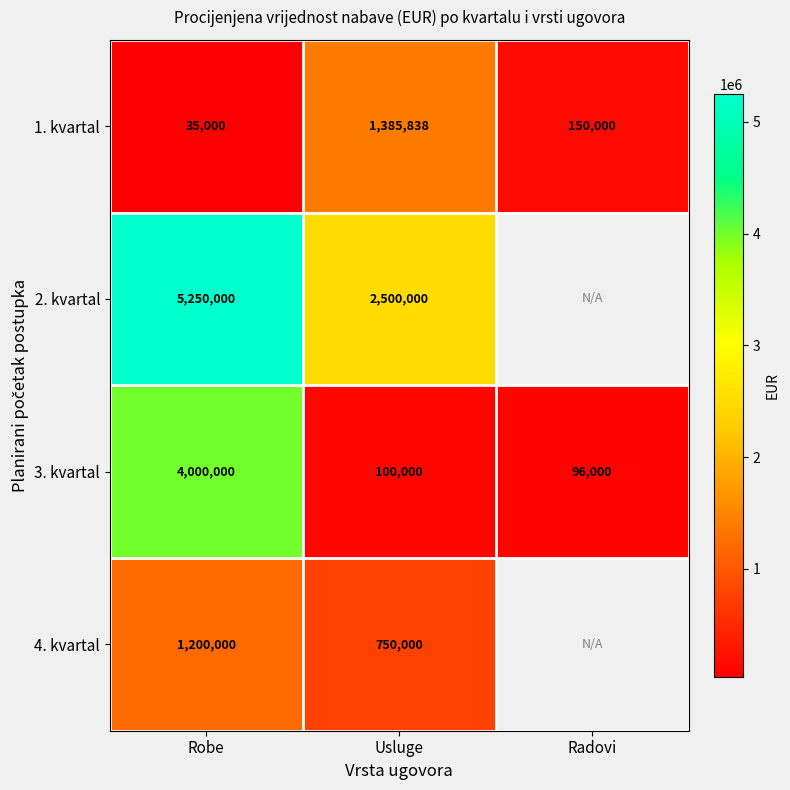

Which has a higher value, Robe or Usluge?

Usluge